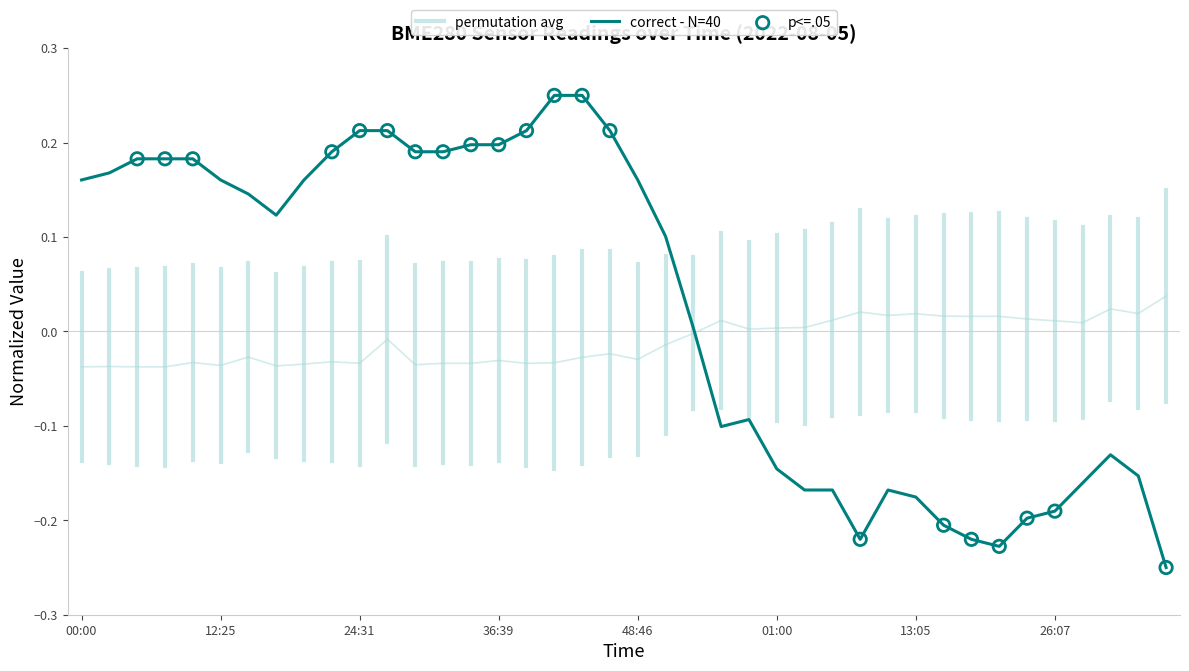

The value of correct - N=40 at 12:25 is 0.3. True or false?

False